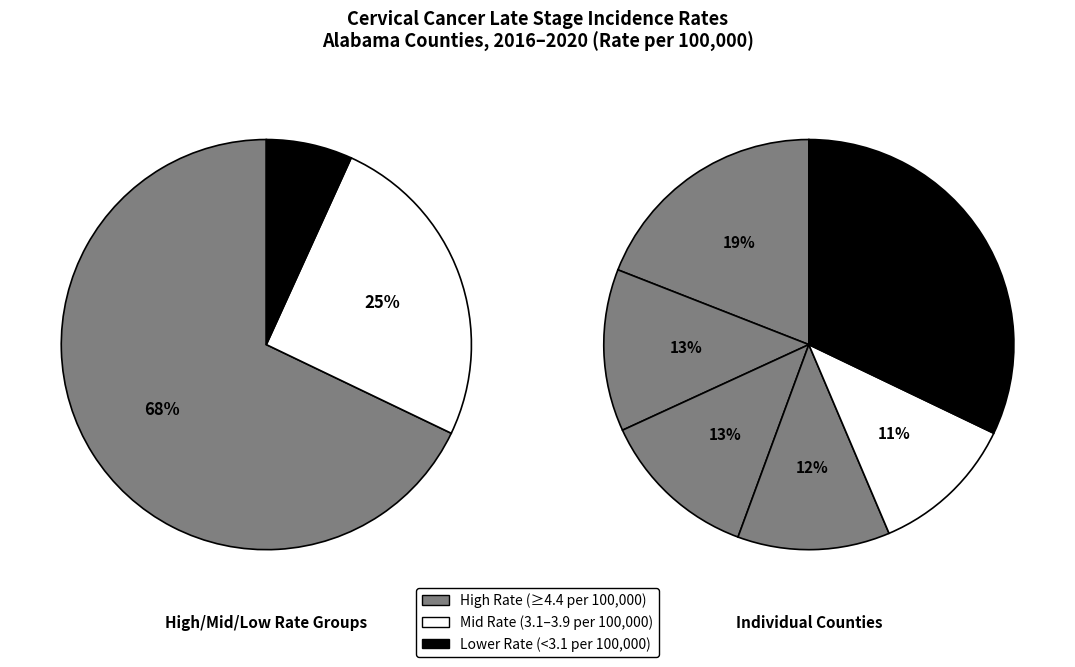

What percentage is NOT represented by Mobile County?

91.4%